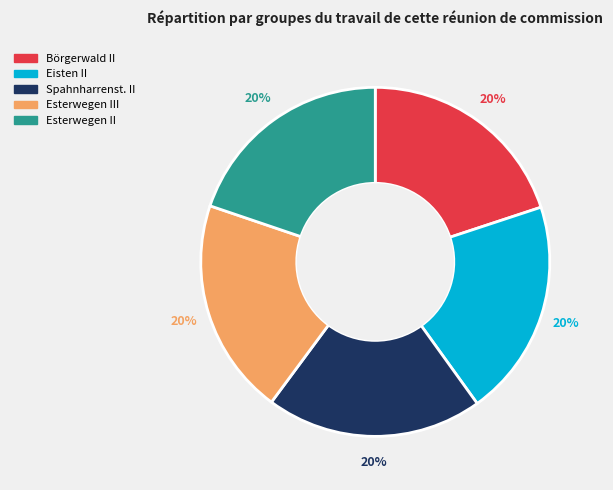

The Börgerwald II slice represents 20% of the pie. True or false?

True